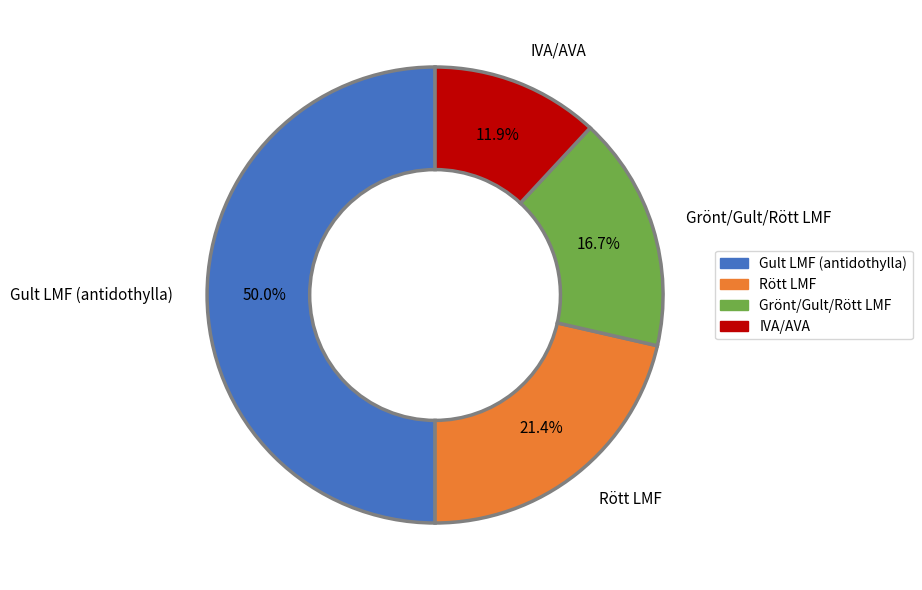

Rank the categories by value from highest to lowest.

Gult LMF (antidothylla), Rött LMF, Grönt/Gult/Rött LMF, IVA/AVA